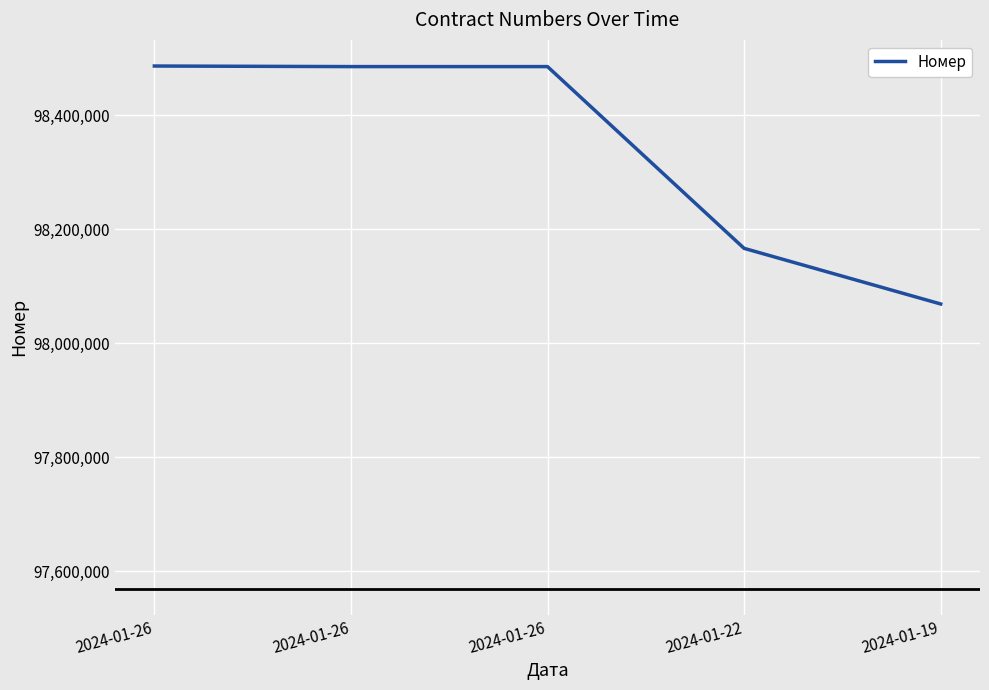

Between 2024-01-26 and 2024-01-26, which is larger?

2024-01-26